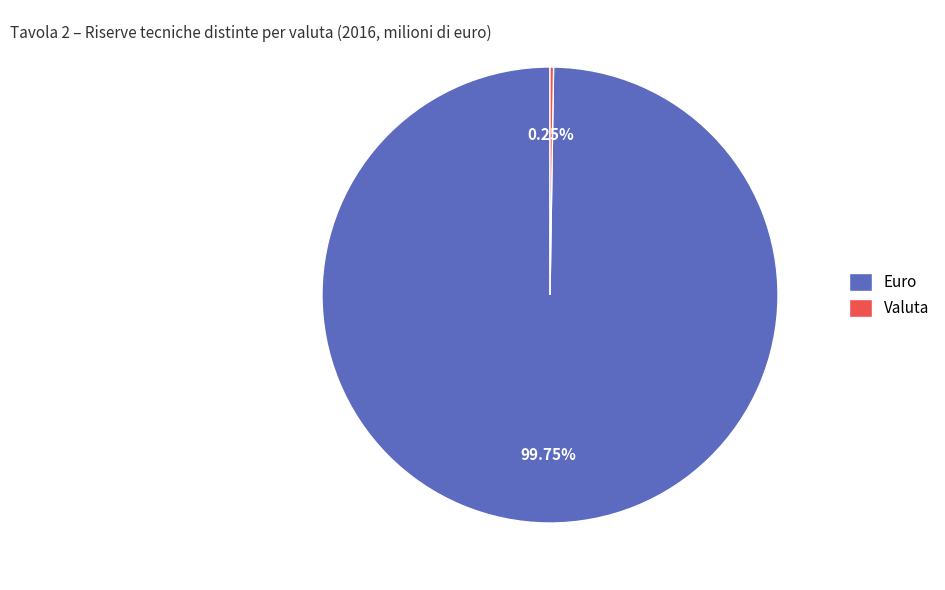

Which slice is the largest?

Euro